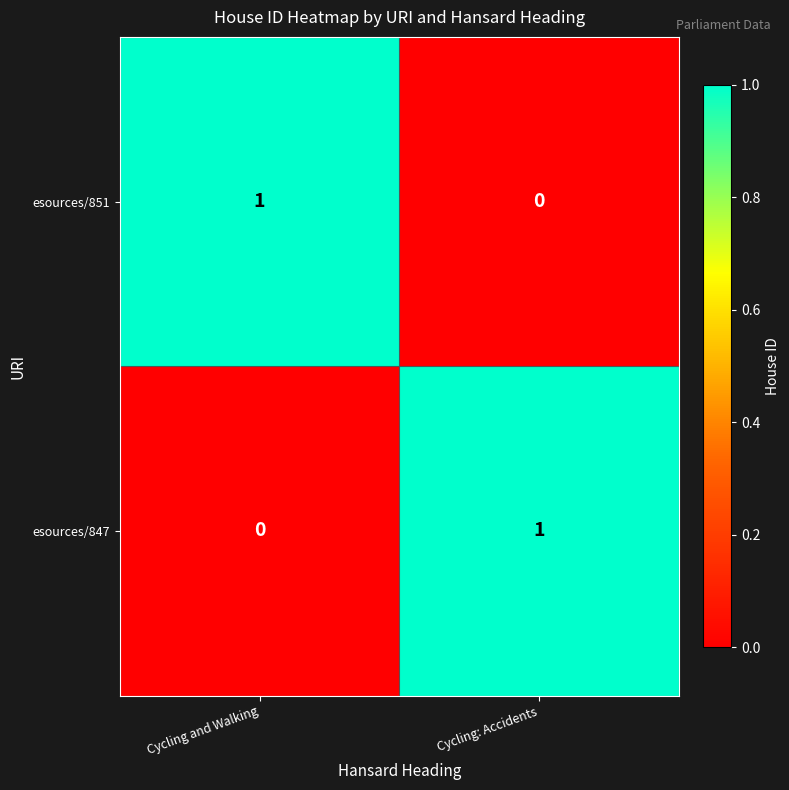

Where is esources/847 nearest to the value 0?

Cycling and Walking